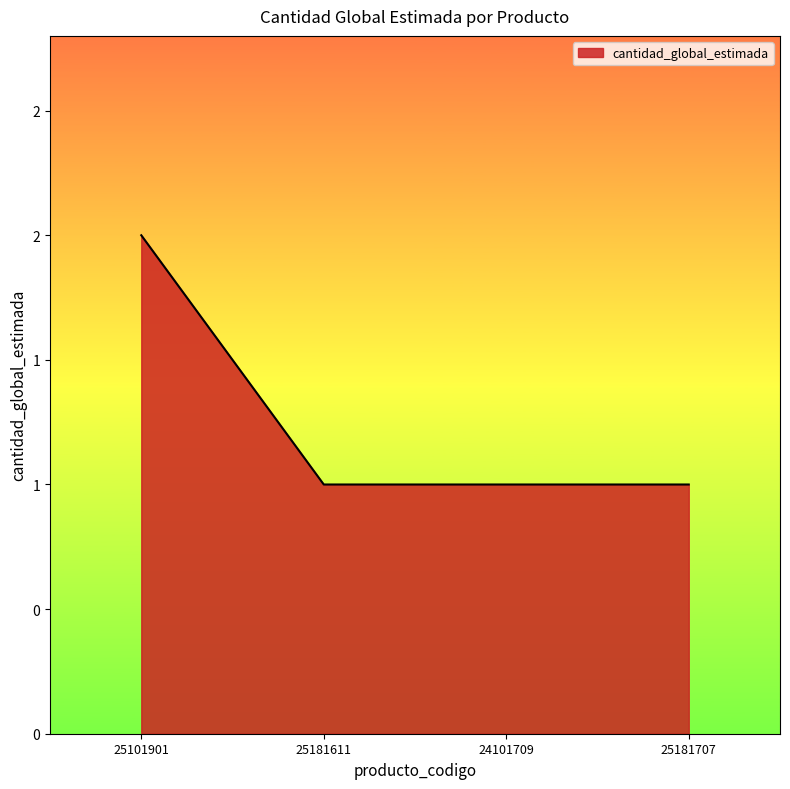

Is this an area chart (filled region under the line)?

Yes